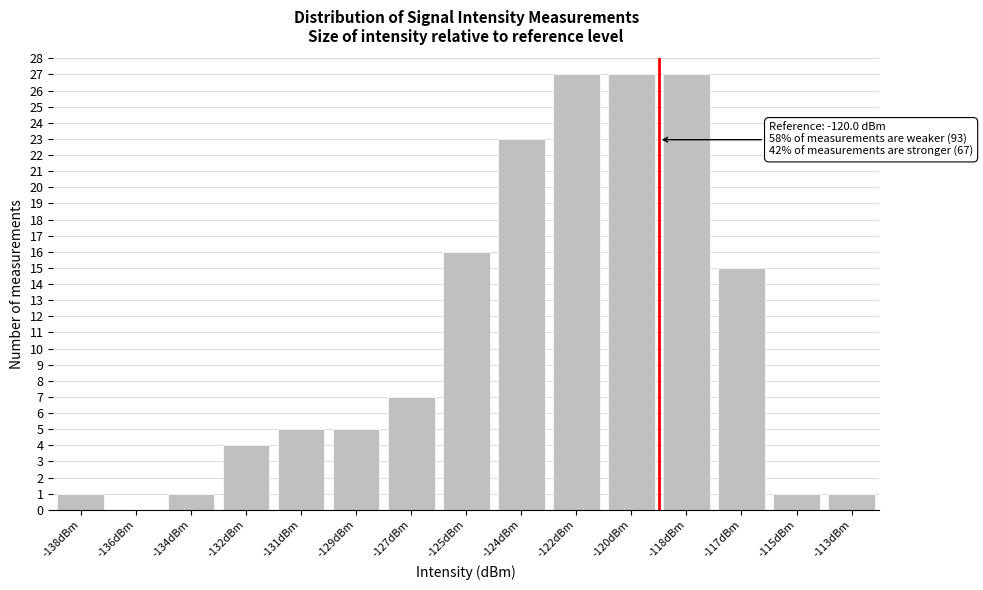

Reading left to right, extract all data points from this chart.

-138dBm=1	-136dBm=0	-134dBm=1	-132dBm=4	-131dBm=5	-129dBm=5	-127dBm=7	-125dBm=16	-124dBm=23	-122dBm=27	-120dBm=27	-118dBm=27	-117dBm=15	-115dBm=1	-113dBm=1